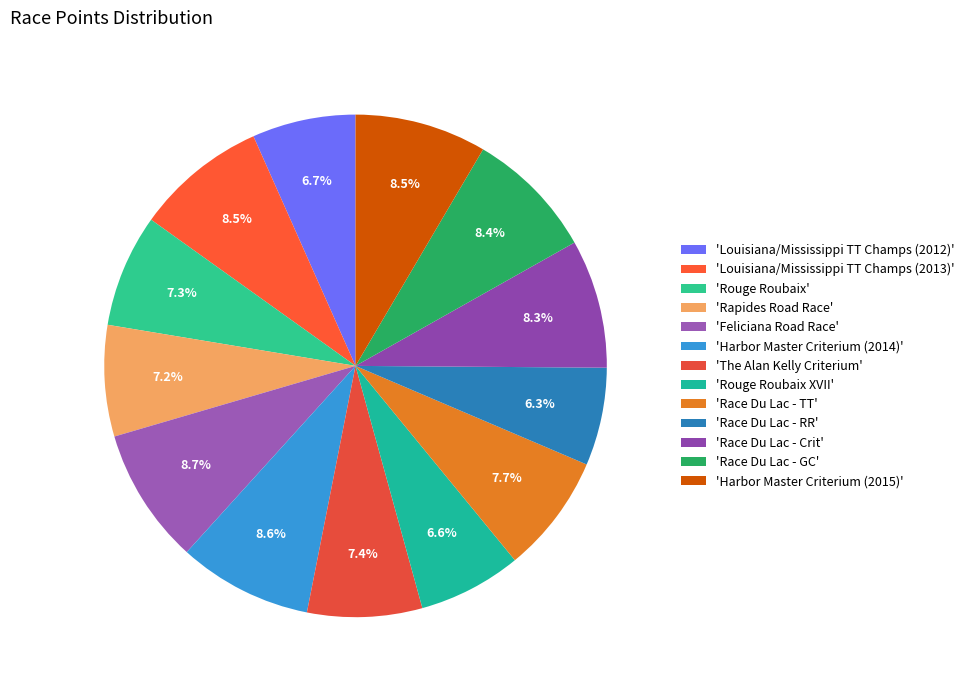

Count the number of slices in the pie.

13